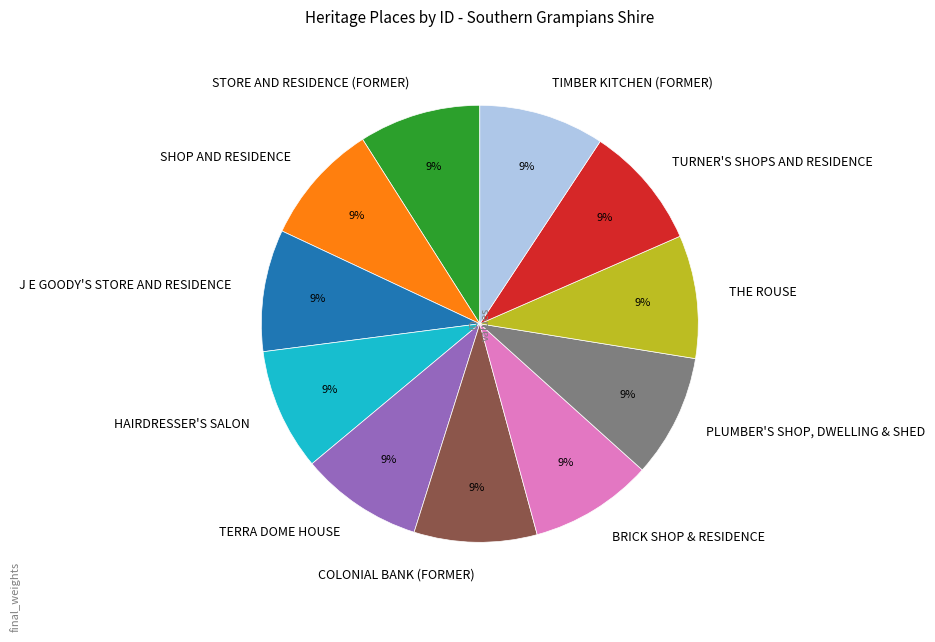

Count the number of slices in the pie.

11